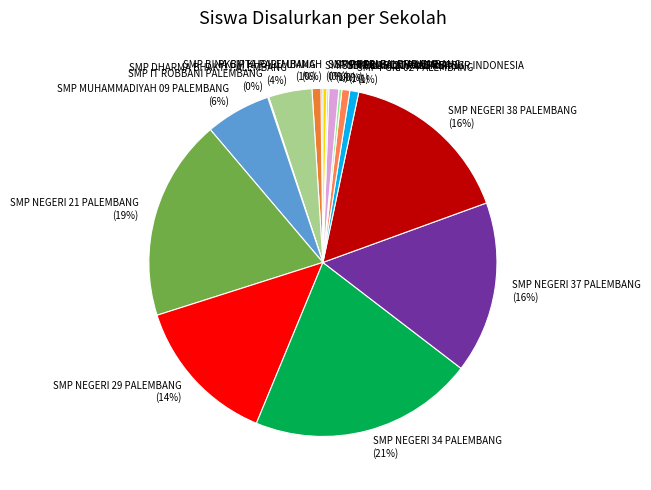

Between SMP PRAMULA PALEMBANG and SMP SEKOLAH QURANPRENEUR INDONESIA, which is larger?

SMP PRAMULA PALEMBANG